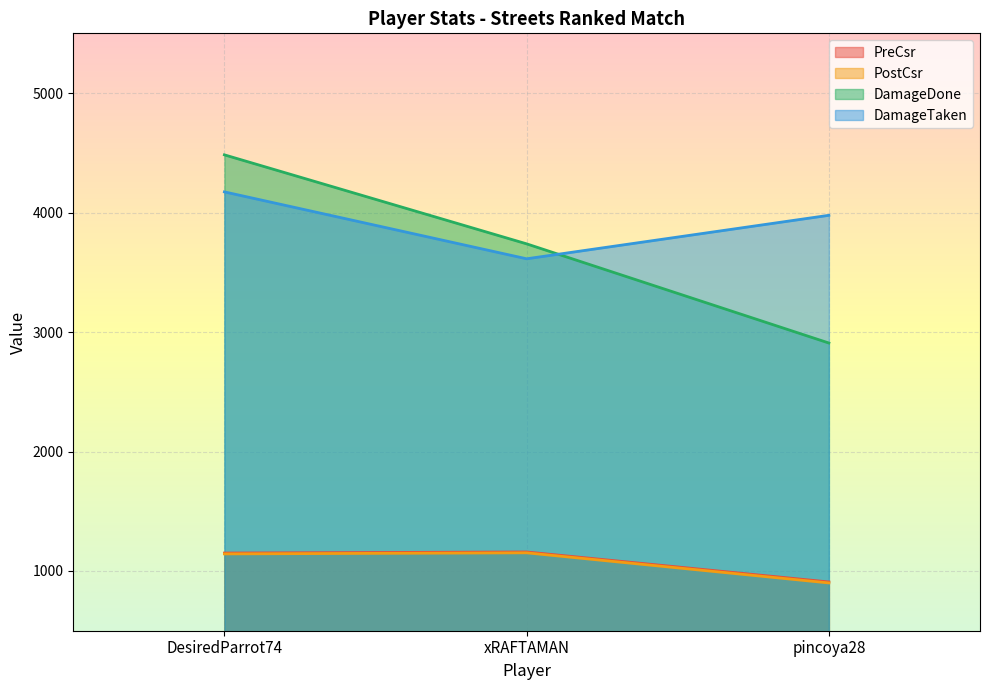

Which category has the lowest value across all series?

pincoya28